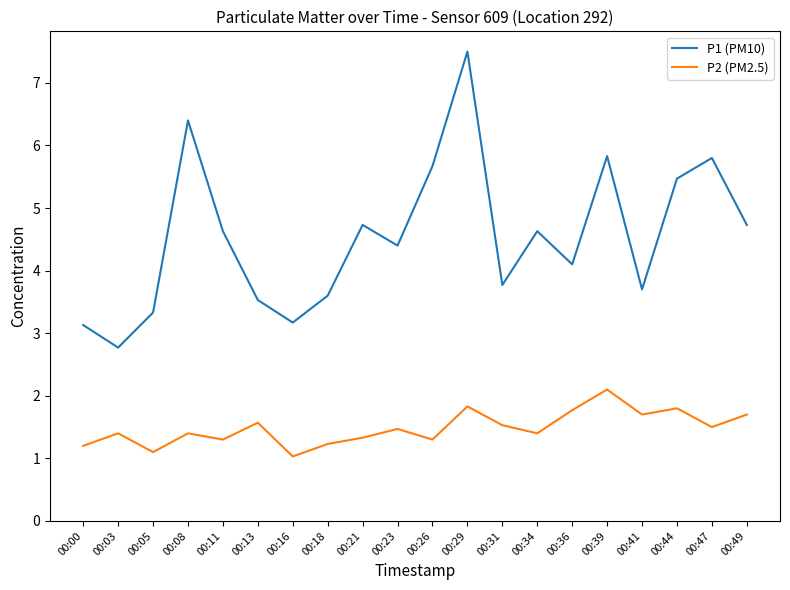

What is the maximum value for P1 (PM10)?

7.5